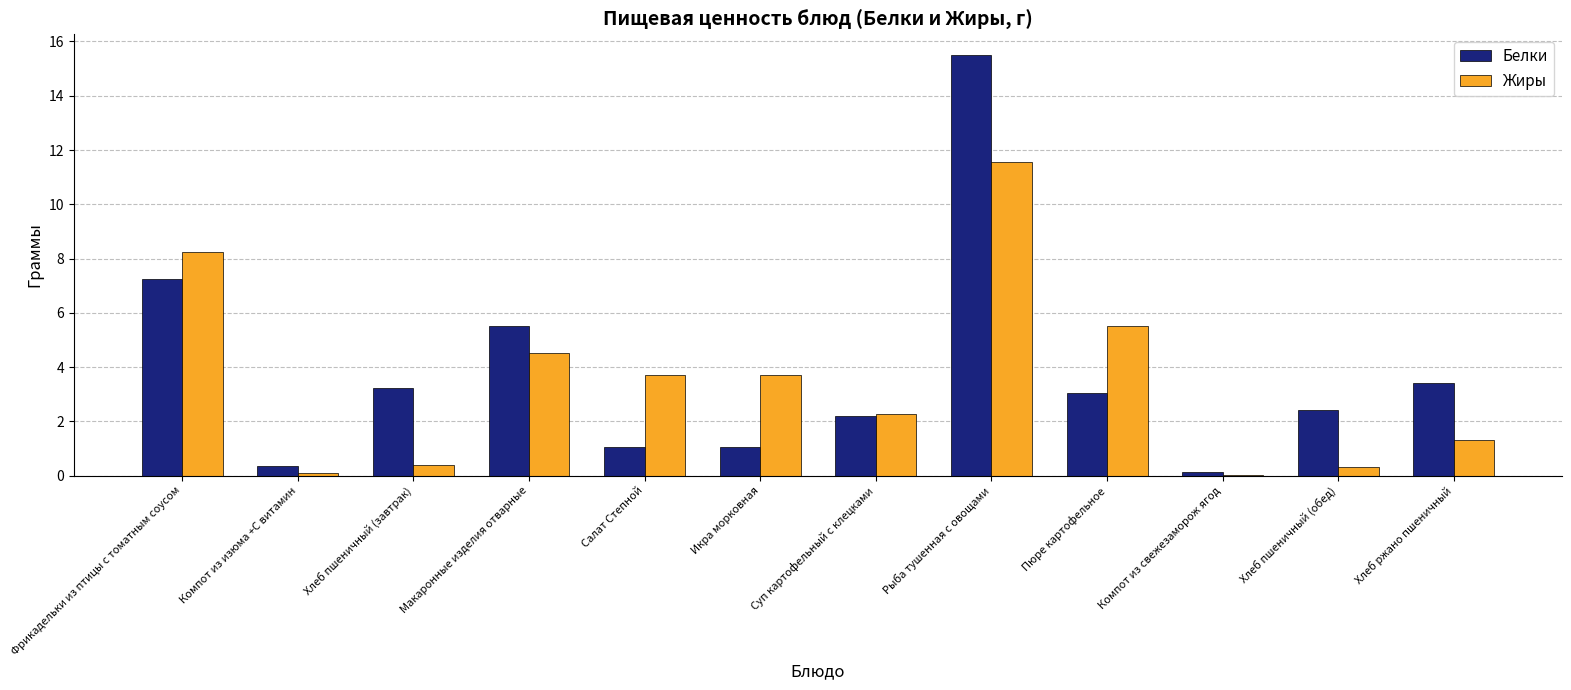

Which series has the largest total across all categories?

Белки